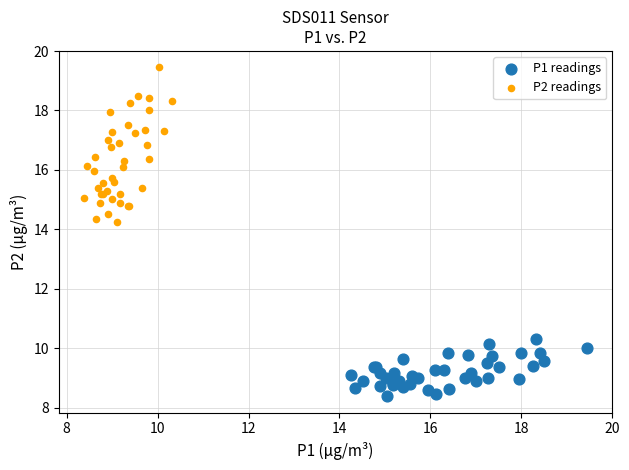

Which series contains the lowest Y value?

P1 readings